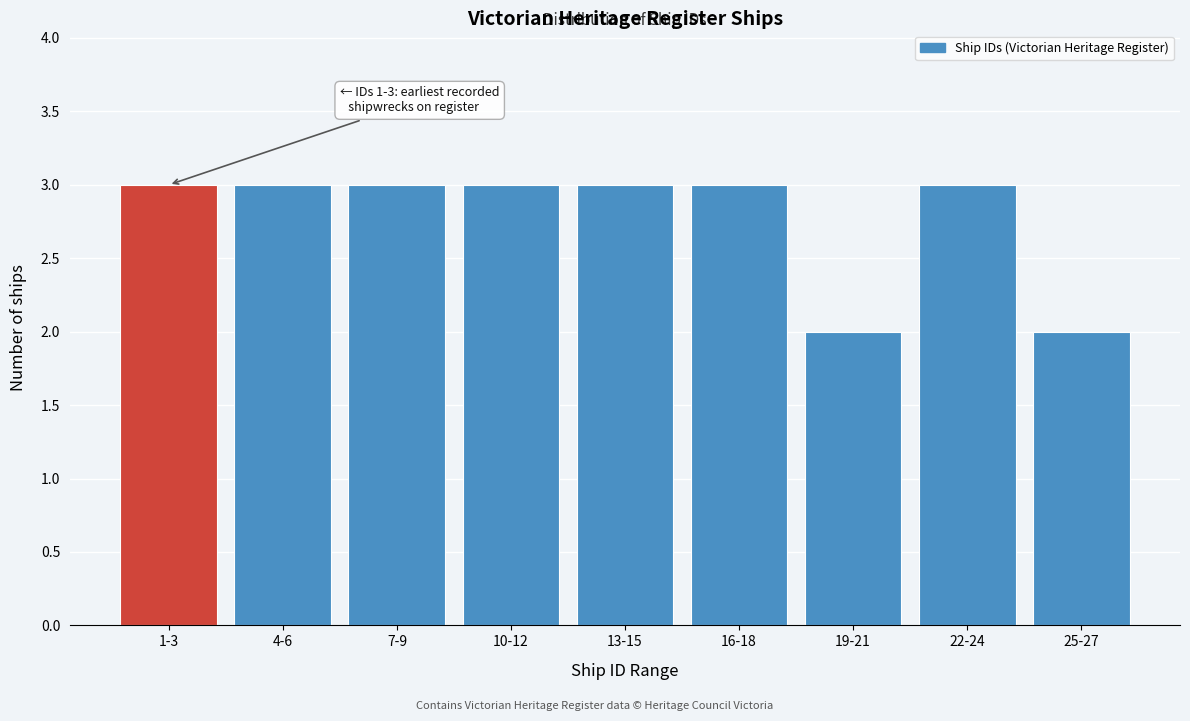

Reading right to left, list all the values displayed in this chart.

25-27=2	22-24=3	19-21=2	16-18=3	13-15=3	10-12=3	7-9=3	4-6=3	1-3=3